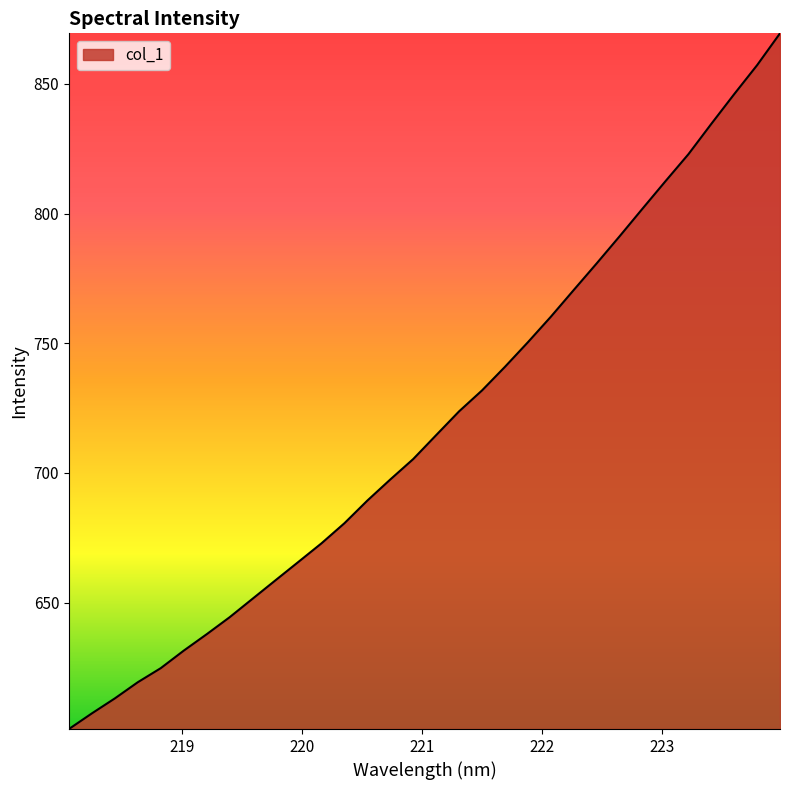

How many lines are shown in the chart?

1